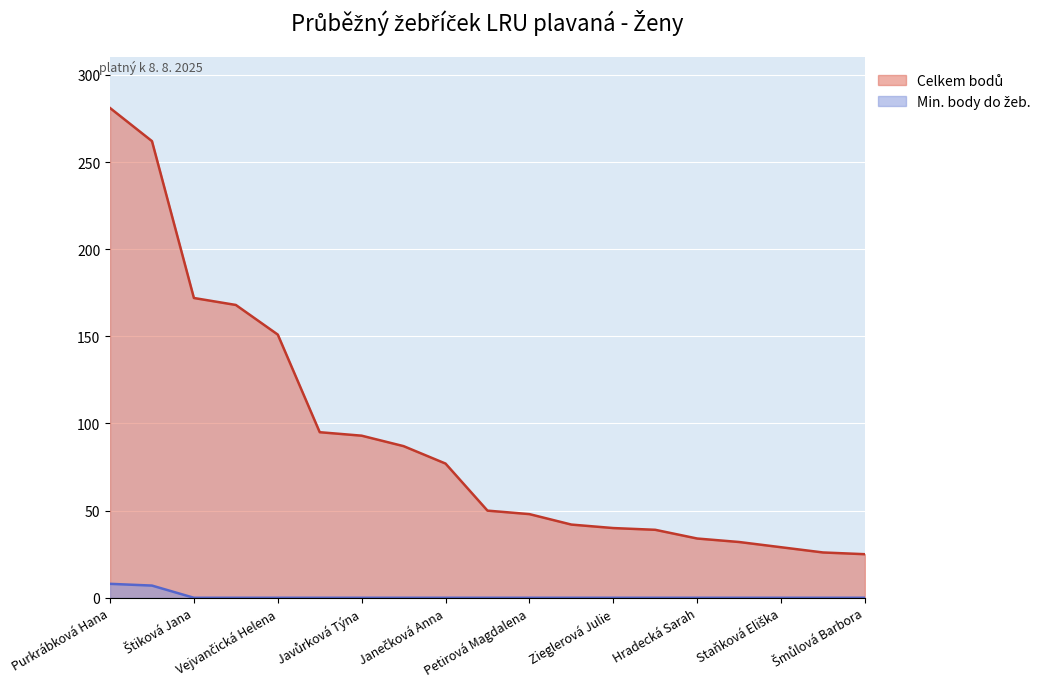

True or false: Min. body do žeb. and Celkem bodů intersect in this chart.

False